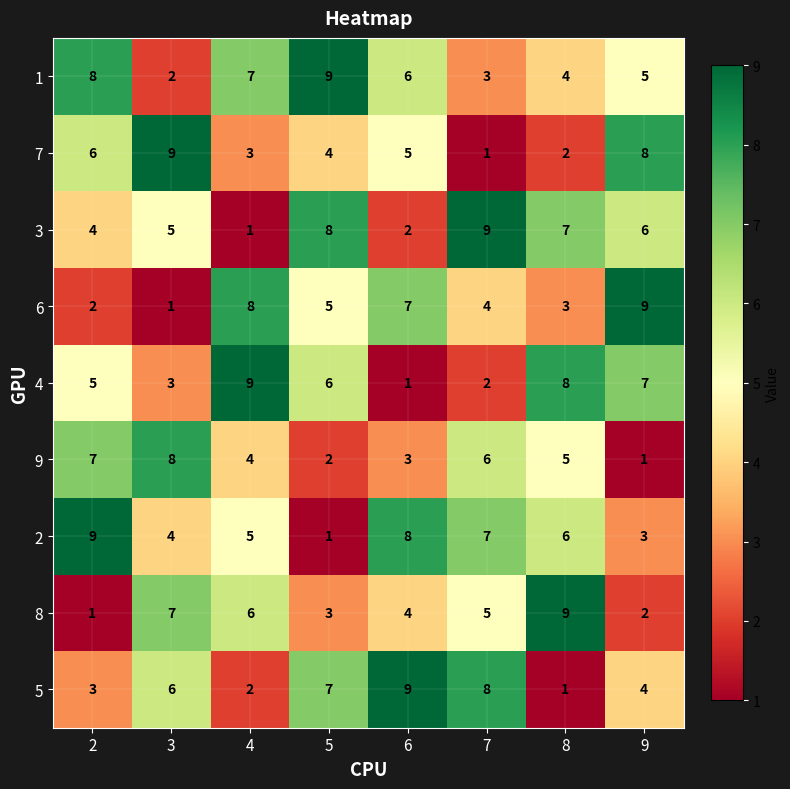

Rank the categories by 1 value from lowest to highest.

3, 7, 8, 9, 6, 4, 2, 5